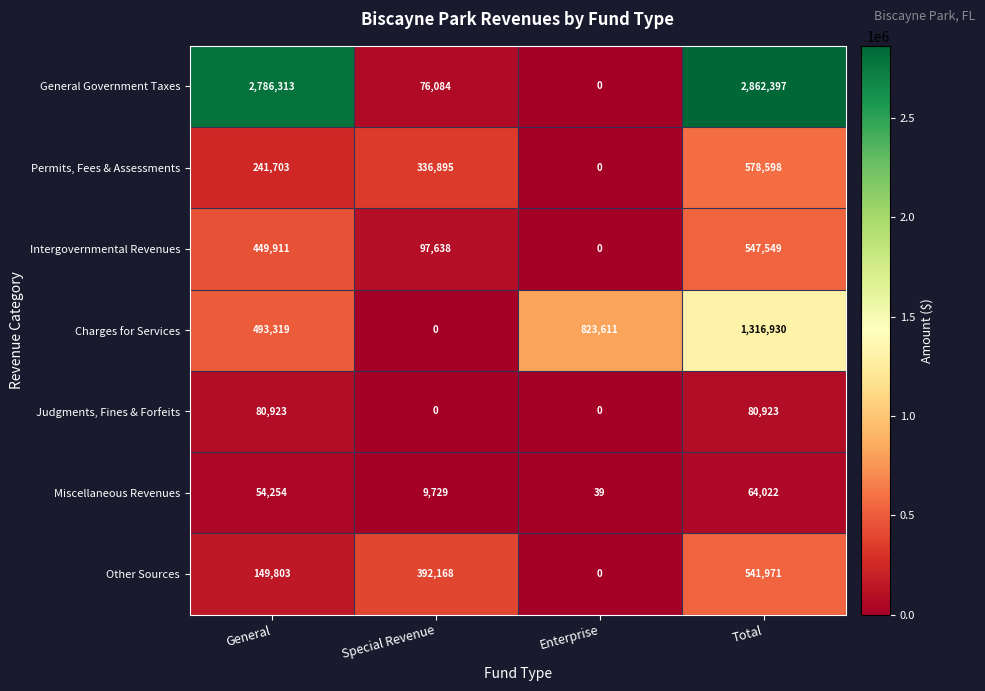

List the series in order of their peak value, lowest first.

Miscellaneous Revenues, Judgments, Fines & Forfeits, Other Sources, Intergovernmental Revenues, Permits, Fees & Assessments, Charges for Services, General Government Taxes